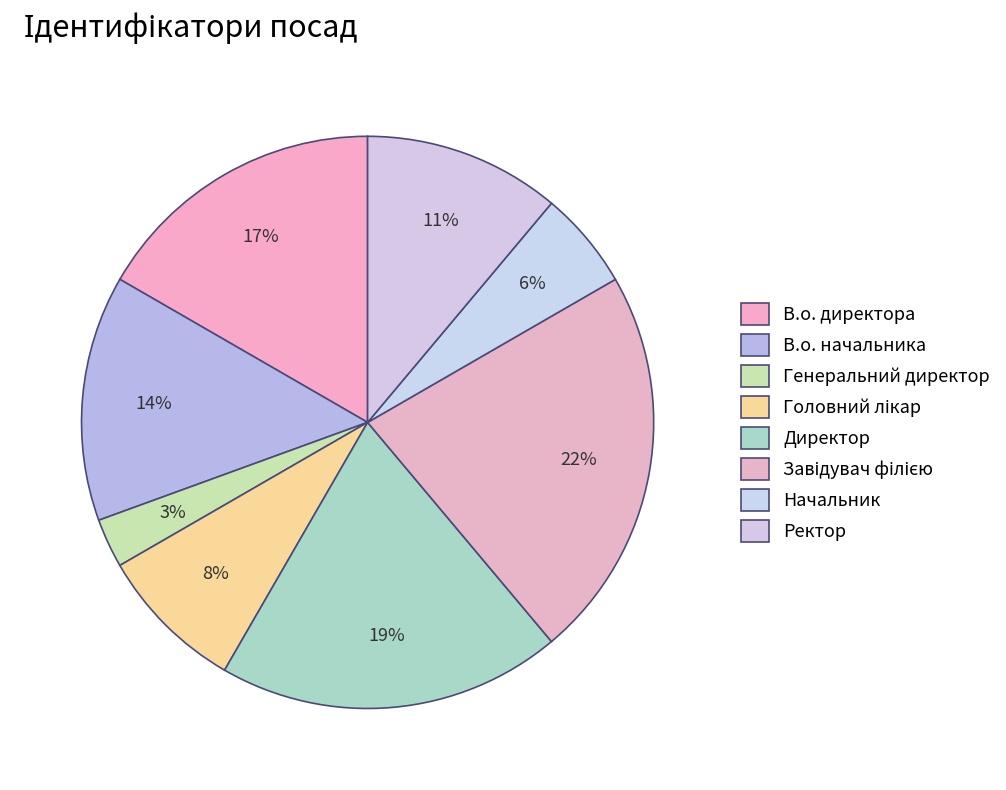

Is it true that Завідувач філією is 31% of the pie?

False